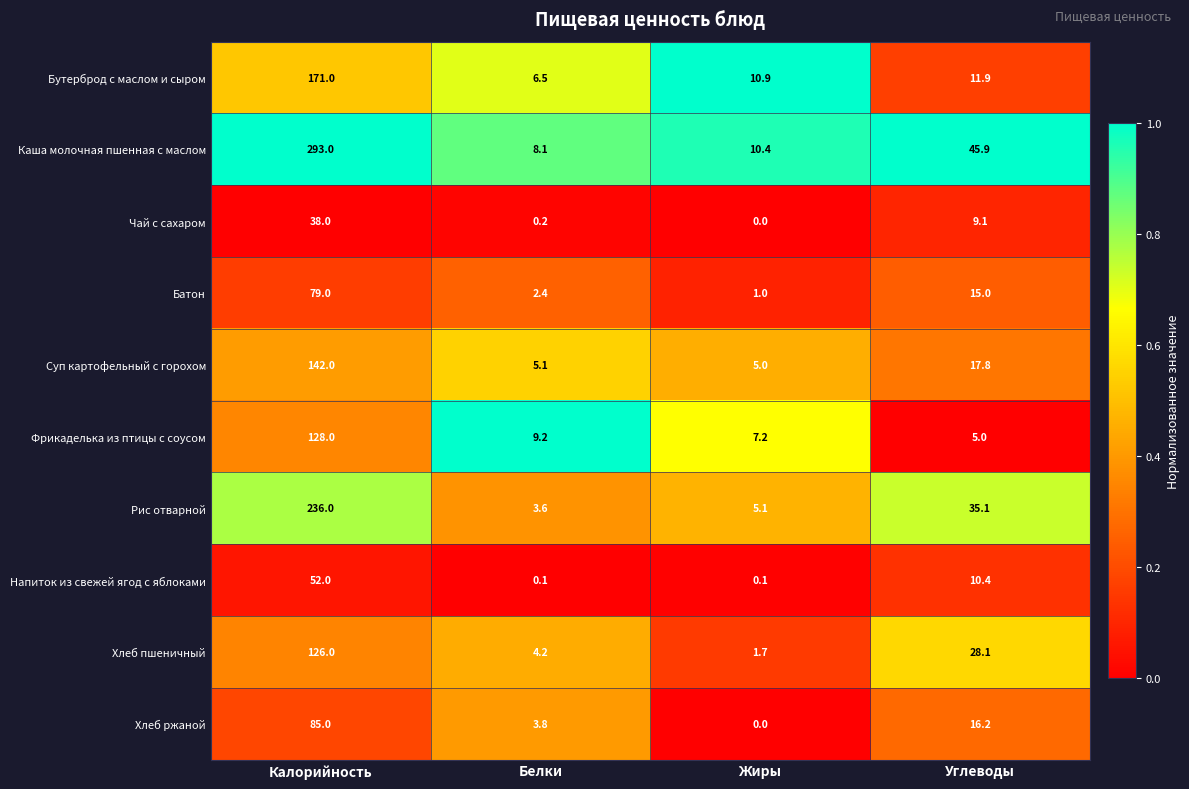

Count the number of data series in this chart.

10